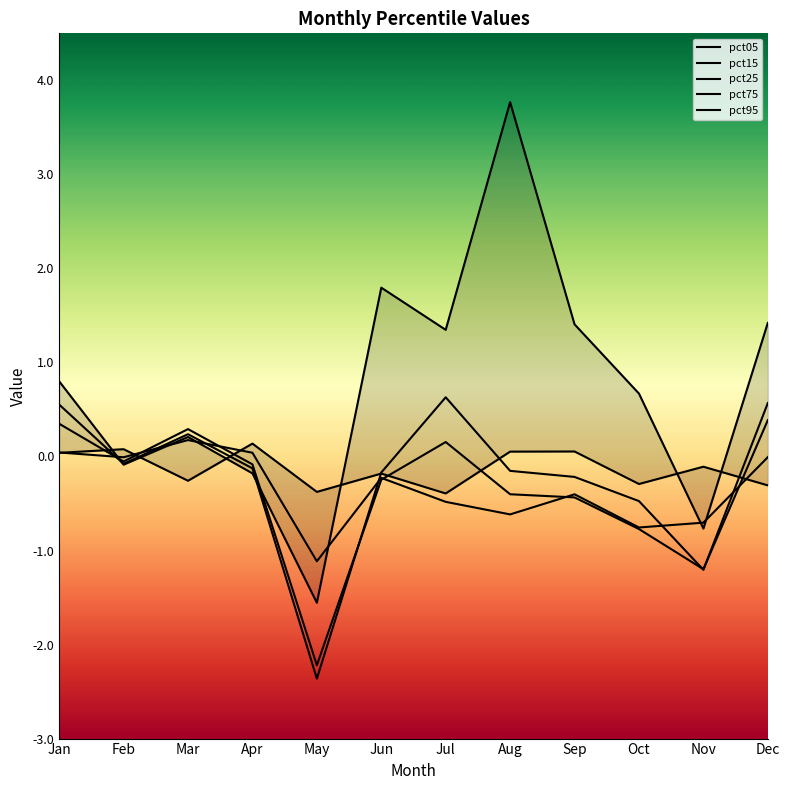

List the series in order of their peak value, lowest first.

pct95, pct75, pct25, pct15, pct05